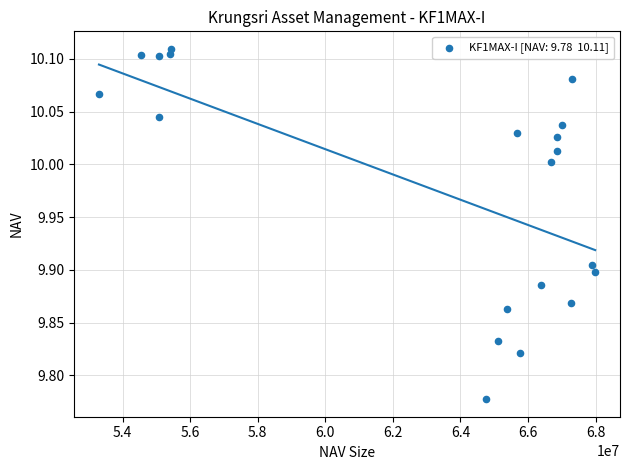

What is the range of X values (max minus min)?

14688963.4